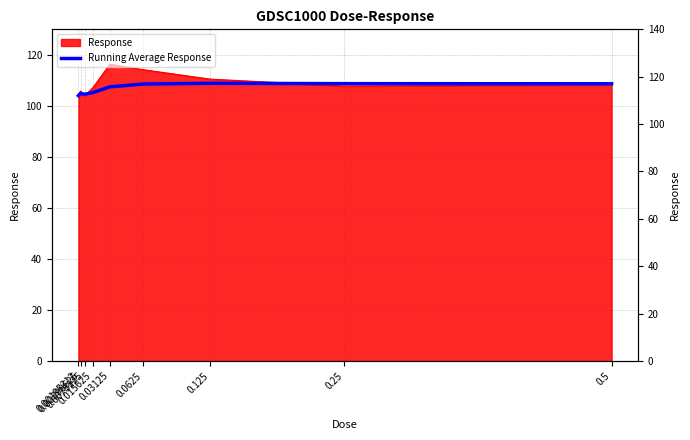

At which category does the data reach its first local valley?

0.0078125